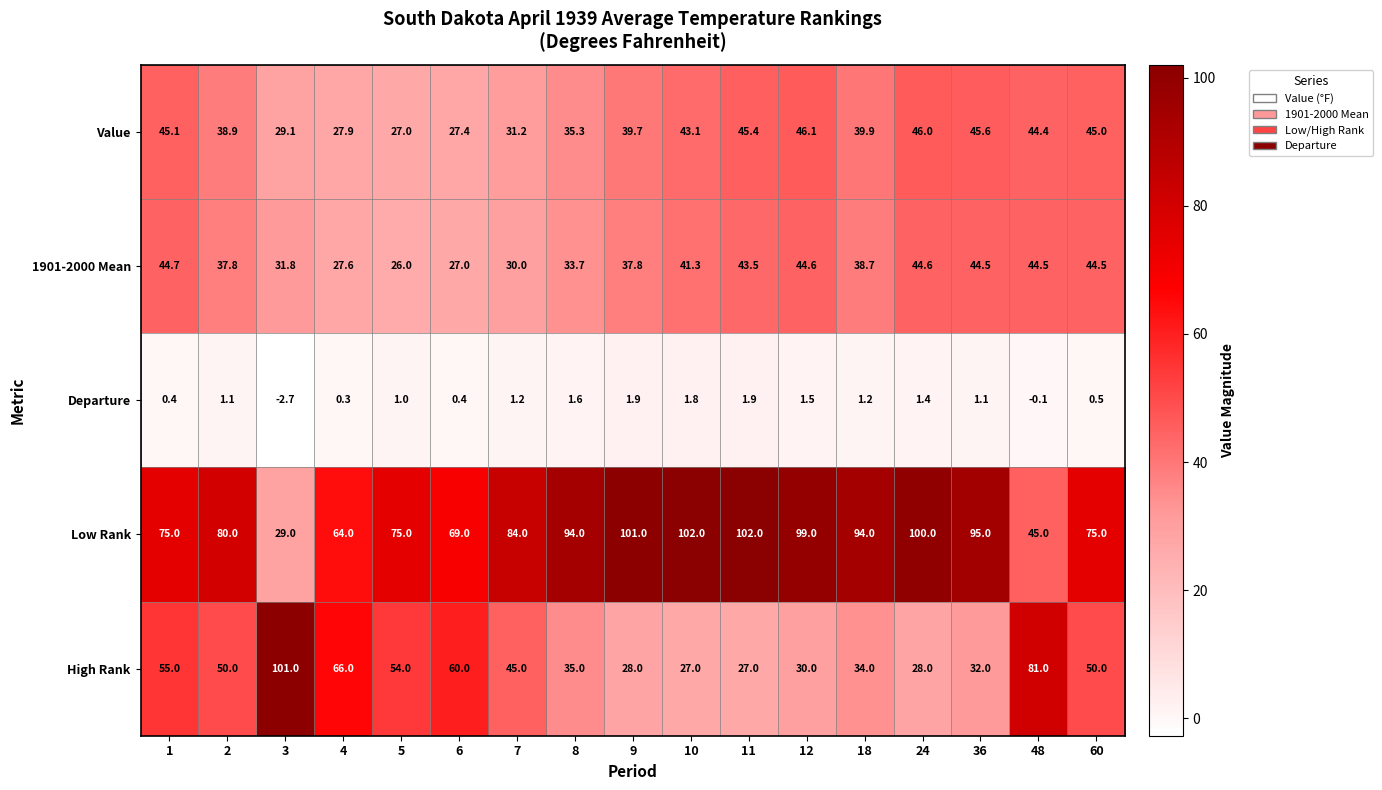

Read the Departure value at 12.

1.5